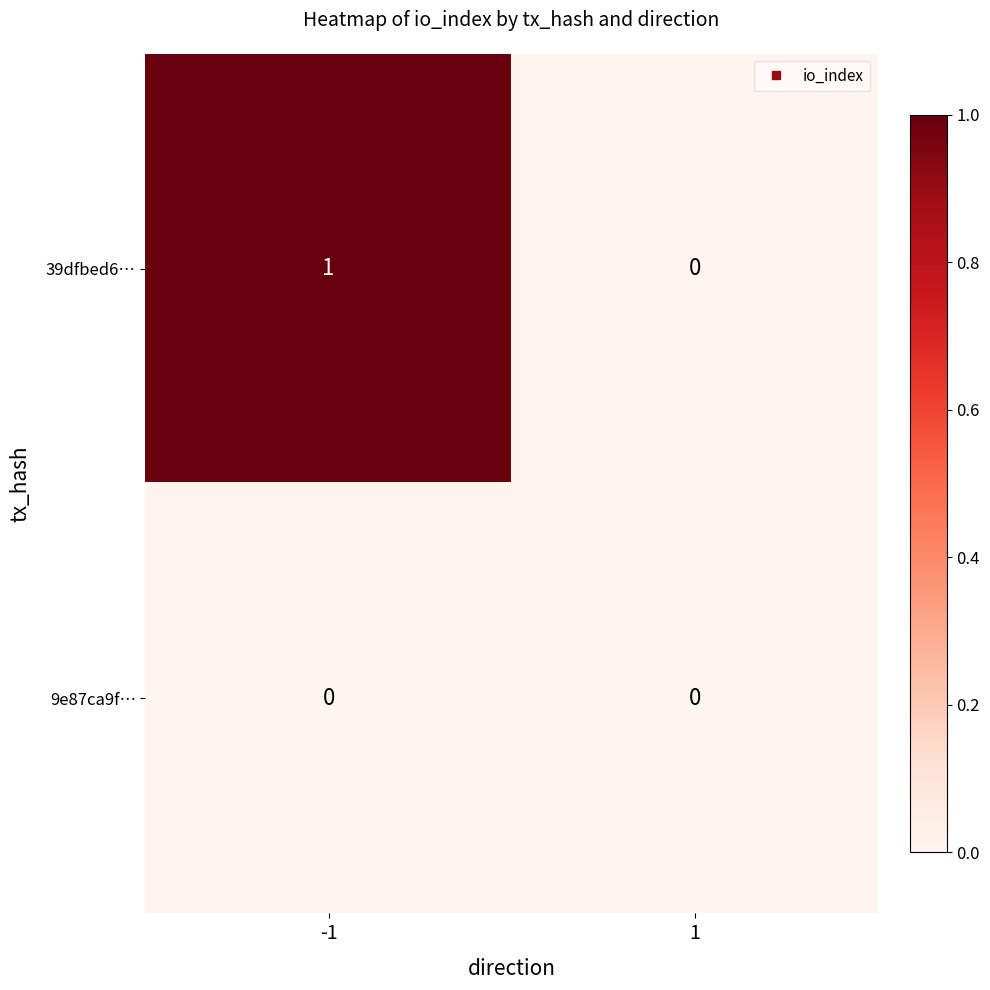

Which series has the largest total across all categories?

39dfbed6…